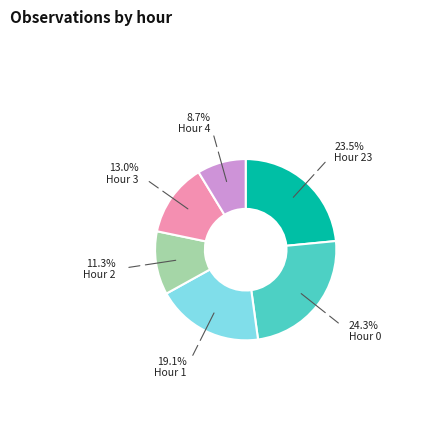

Does any single category account for the majority?

No